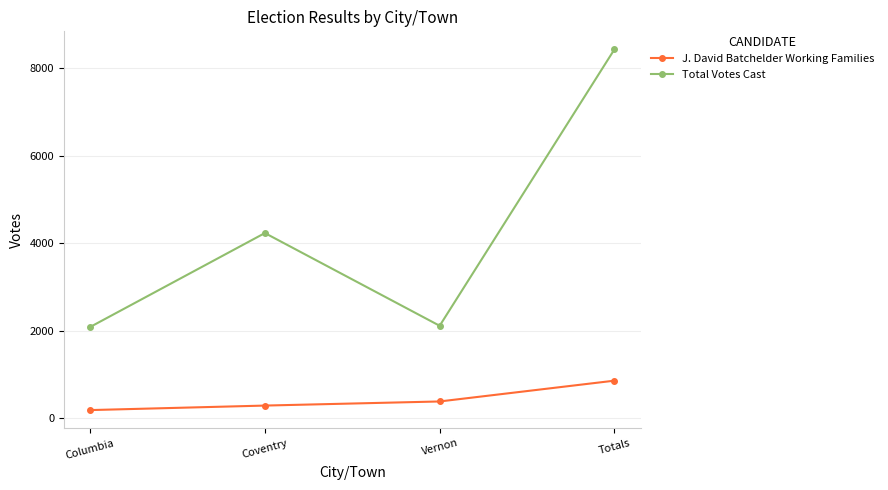

What is the difference between the maximum and minimum values in the Total Votes Cast series?

6342